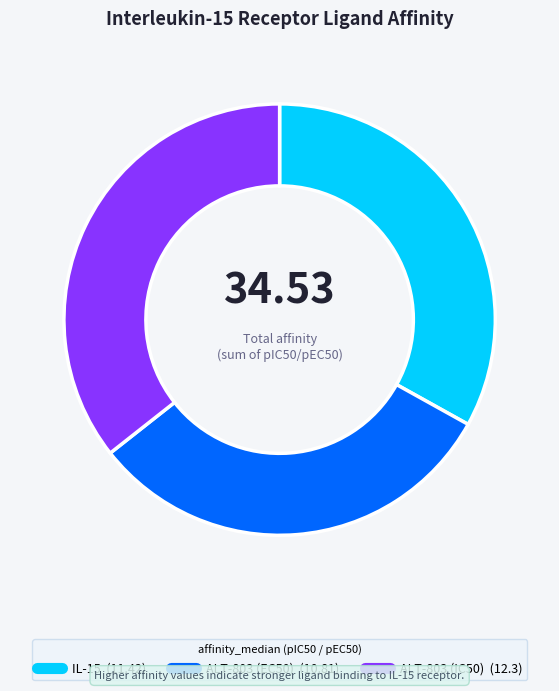

Does any single category account for the majority?

No